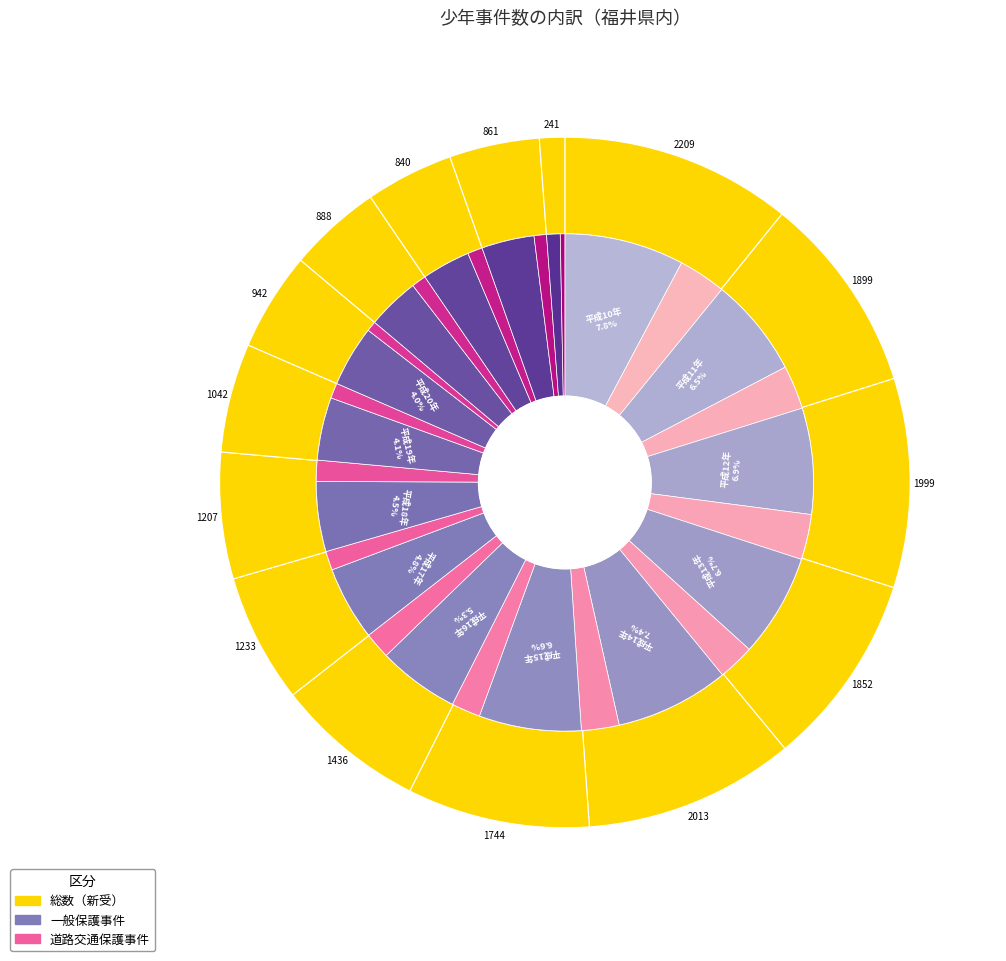

To the nearest percent, what portion does 平成17年 represent?

6%